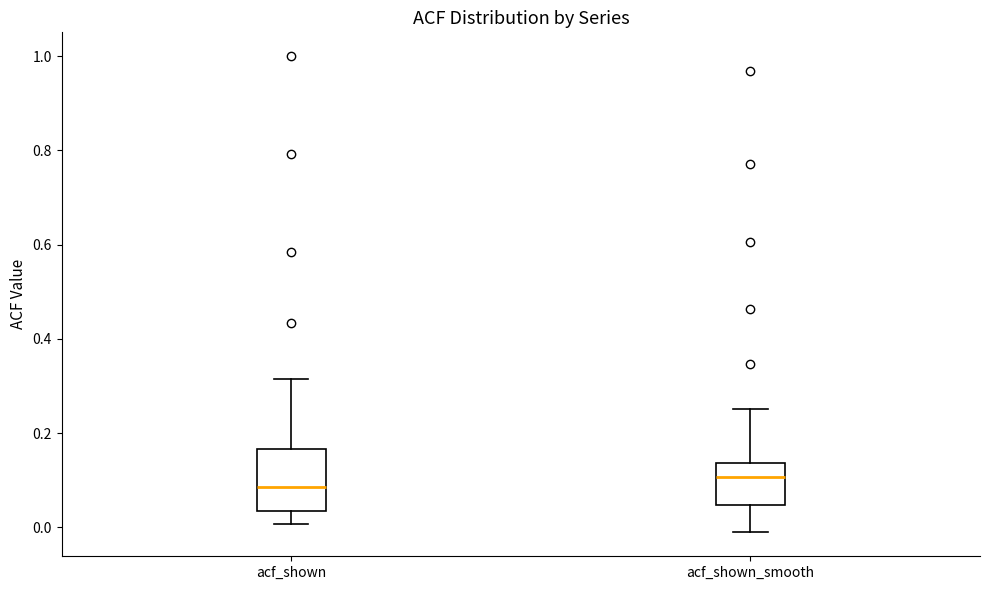

Reading left to right, read every box against the y-axis: the position of its median line, the range the box covers, and the ends of its whiskers. The values are not printed on the chart, so give them approximately, as read against the axis.

acf_shown: median 0.08, box 0.04 to 0.16, whiskers 0.00 to 0.32
acf_shown_smooth: median 0.10, box 0.04 to 0.14, whiskers -0.02 to 0.26